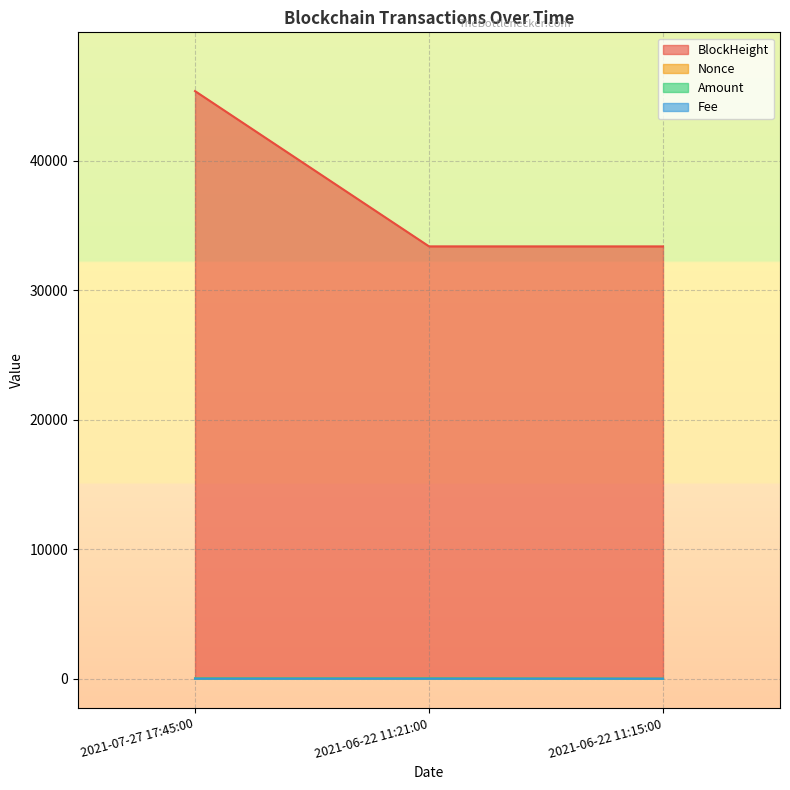

What is the greatest value displayed?

45365.0